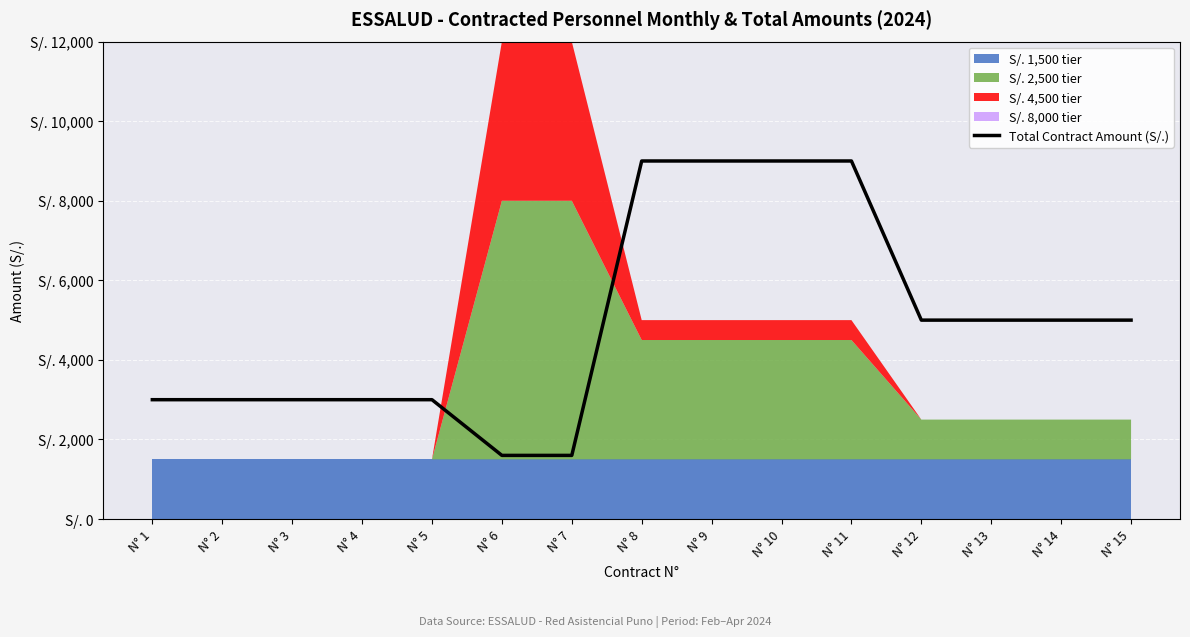

What value does the data have at N° 6, to the nearest 50?

1600